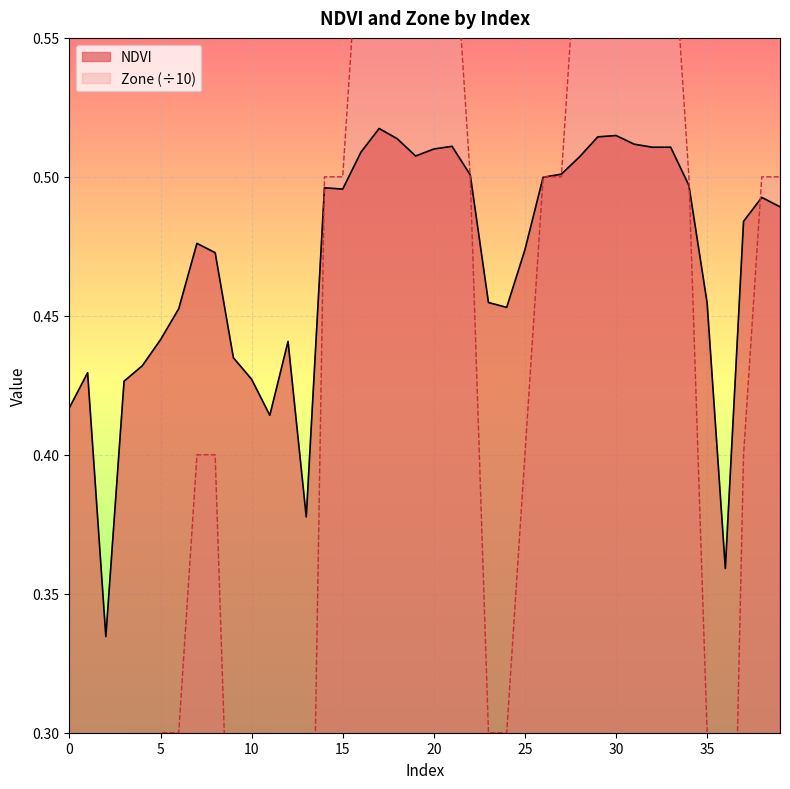

What is the value of the Zone point at the 35th from the left?

0.5